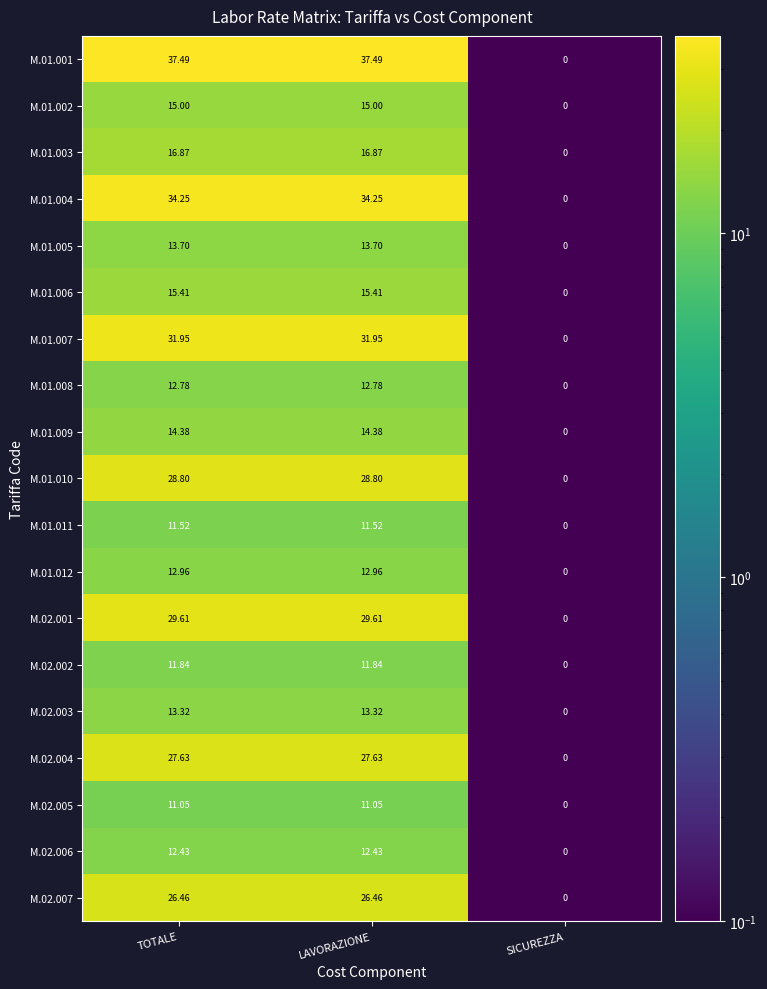

Between TOTALE and SICUREZZA, which series saw the biggest shift?

M.01.001